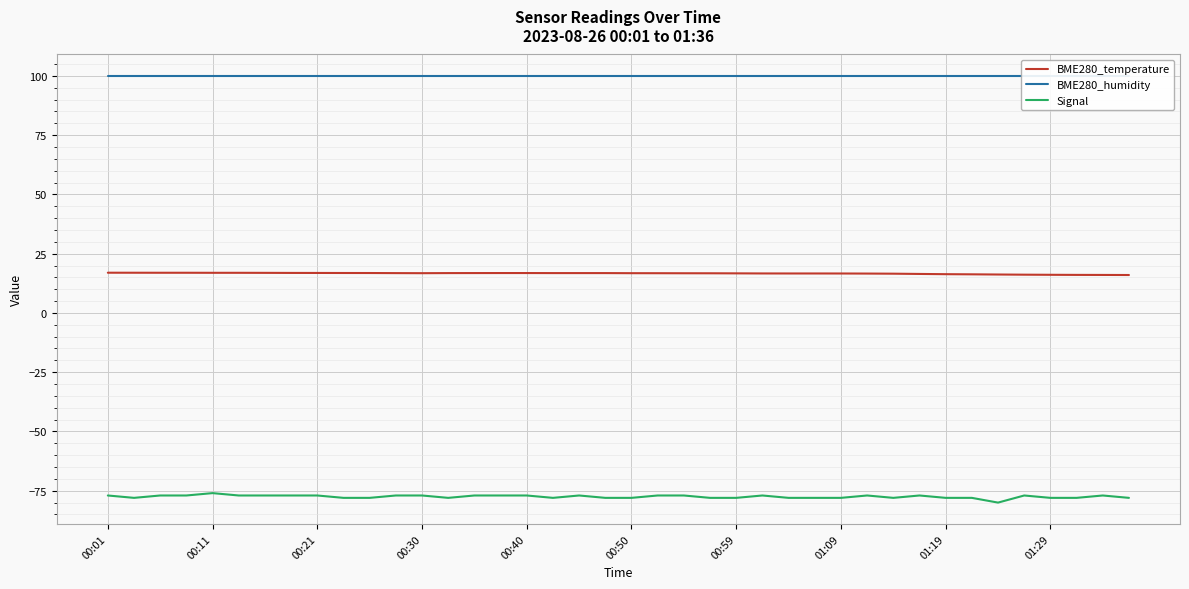

True or false: BME280_temperature and Signal intersect in this chart.

False